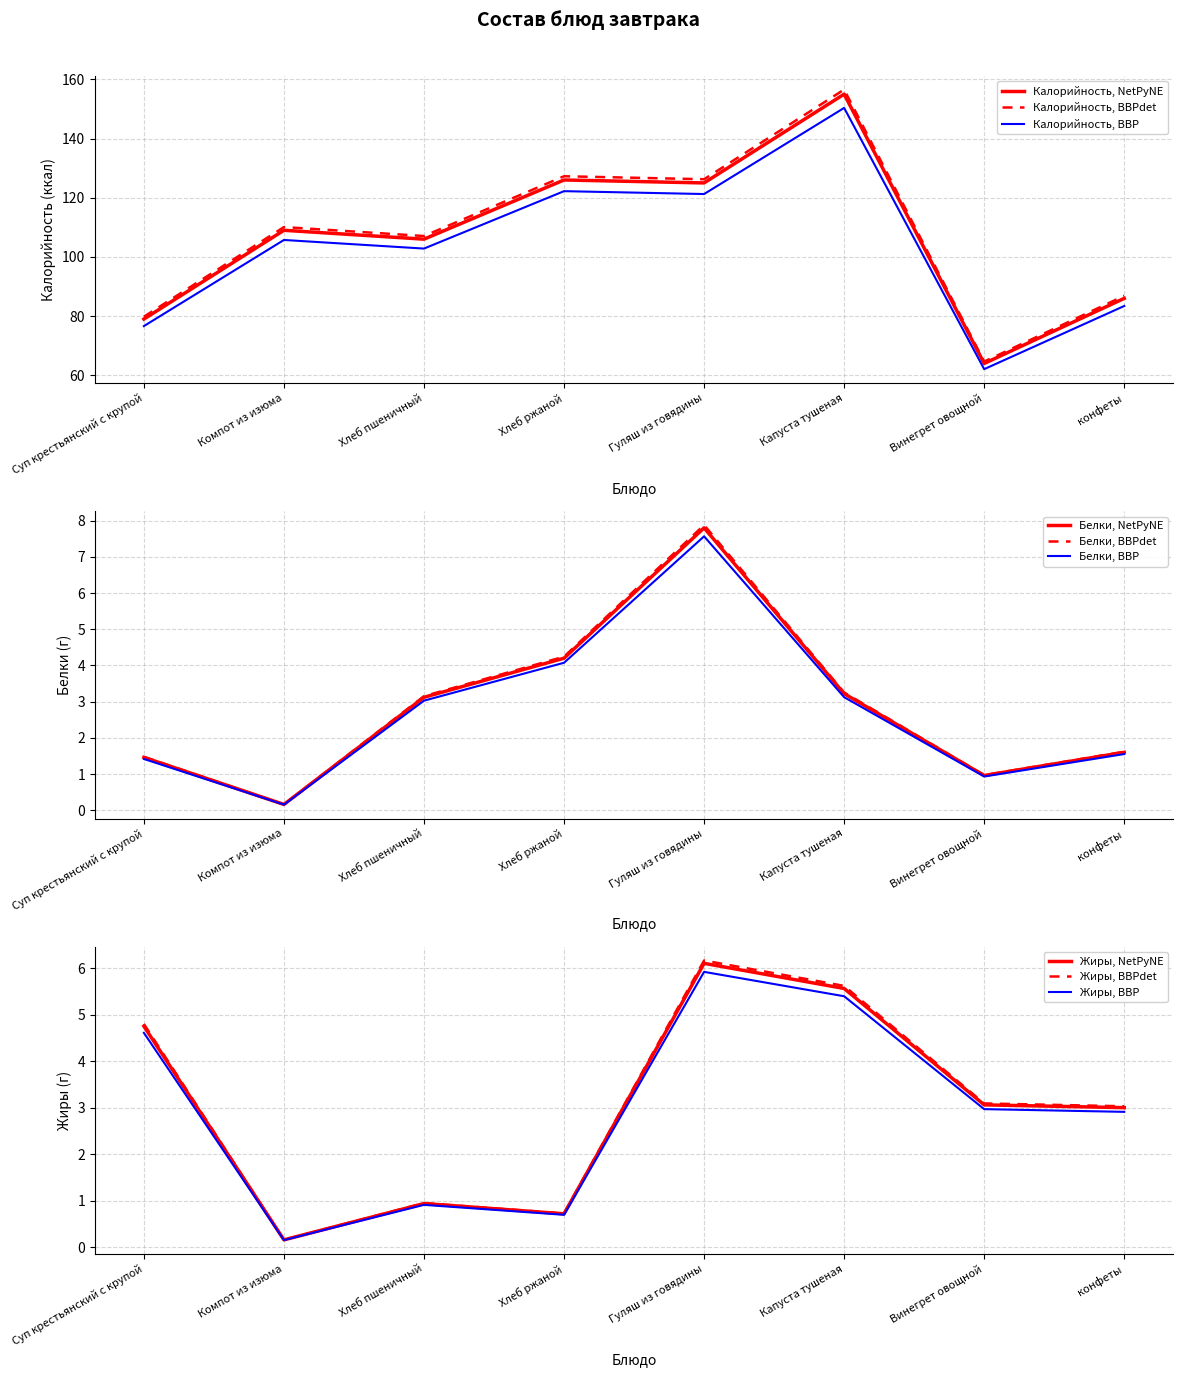

List the labels in order of Жиры value, smallest first.

Компот из изюма, Хлеб ржаной, Хлеб пшеничный, конфеты, Винегрет овощной, Суп крестьянский с крупой, Капуста тушеная, Гуляш из говядины